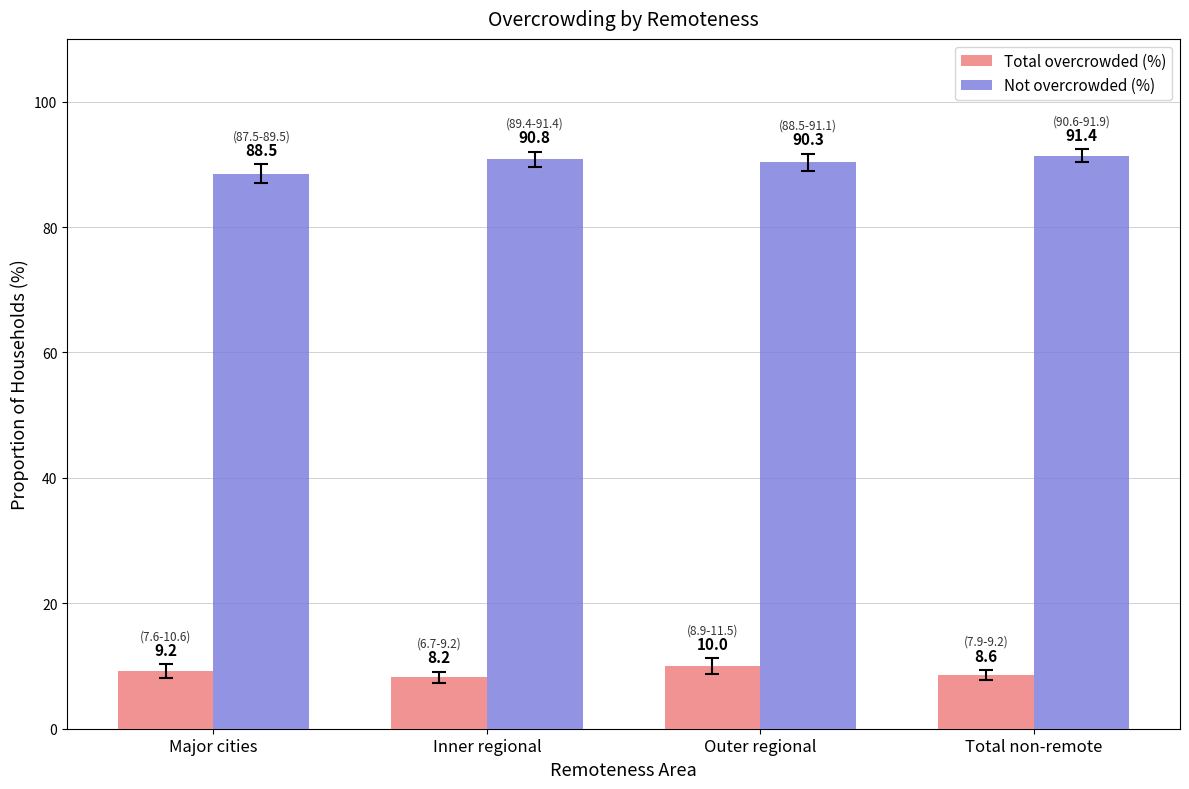

Rank the categories by Total overcrowded (%) value from lowest to highest.

Inner regional, Total non-remote, Major cities, Outer regional